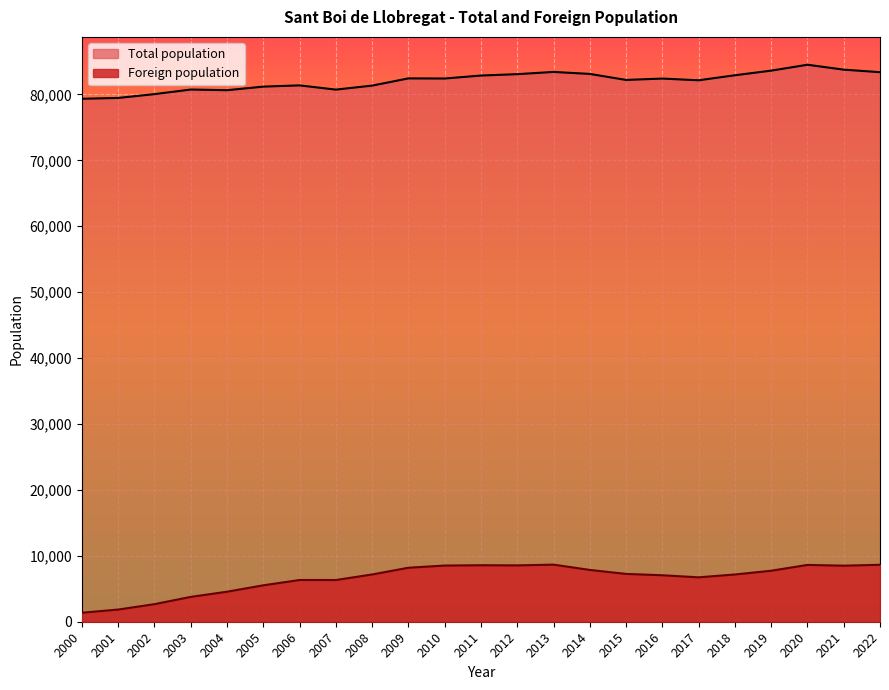

True or false: Foreign population has more than 2 points higher than both neighbors.

True